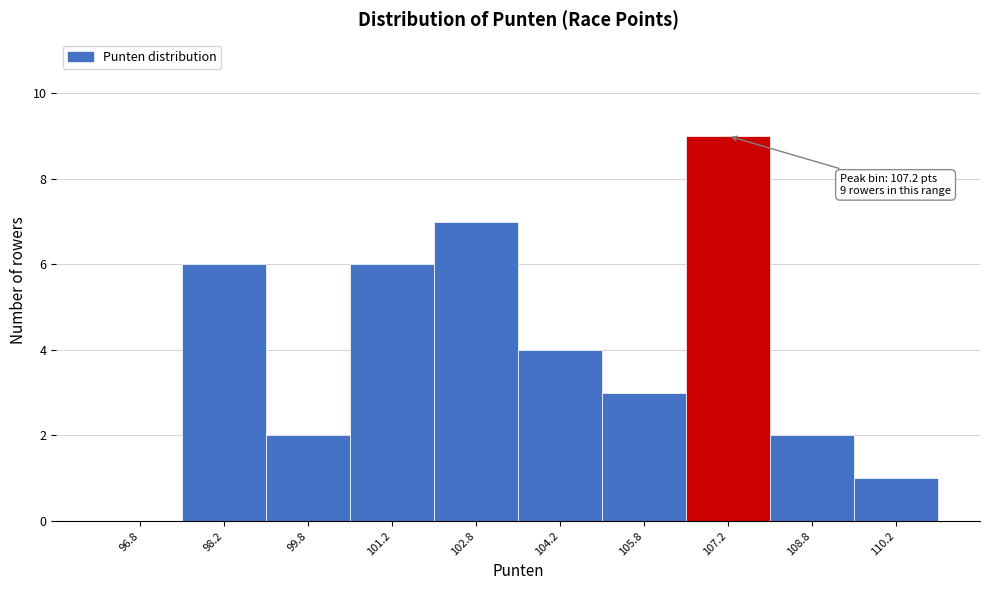

Which range on the x-axis has the tallest bar?

106.5 to 108.0